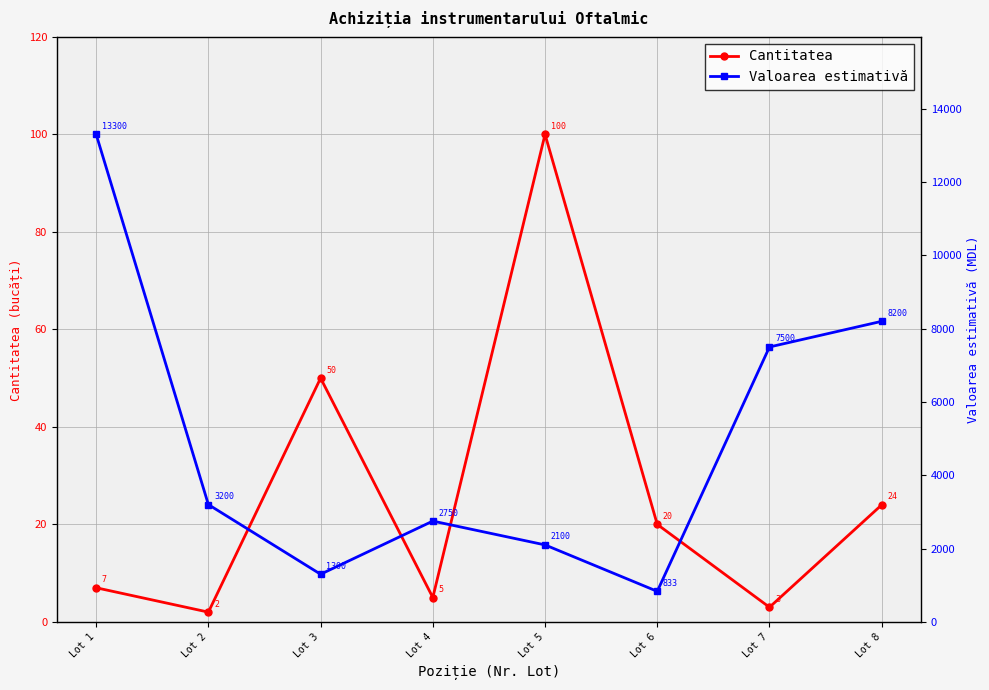

Between Lot 5 and Lot 8, which series saw the biggest shift?

Valoarea estimativă